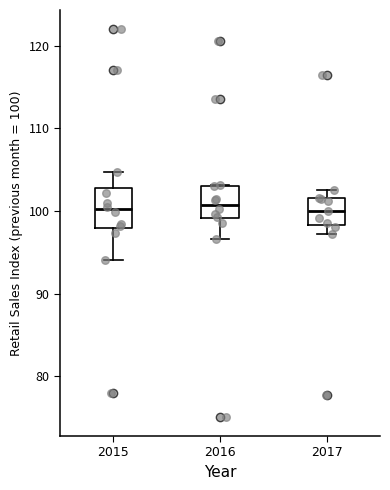

Reading left to right, transcribe this box plot: for each box, give where its median line is, the range the box spans, and where its two whiskers end, as read against the y-axis. The values are not printed on the chart, so give them approximately, as read against the axis.

2015: median 100, box 98 to 103, whiskers 94 to 105
2016: median 101, box 99 to 103, whiskers 97 to 103
2017: median 100, box 98 to 102, whiskers 97 to 103